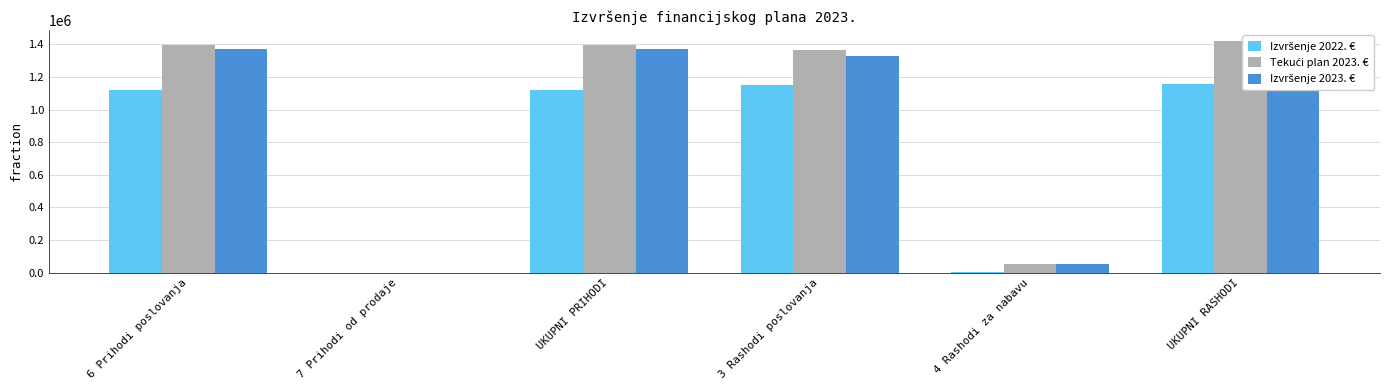

How many groups of bars are there?

6